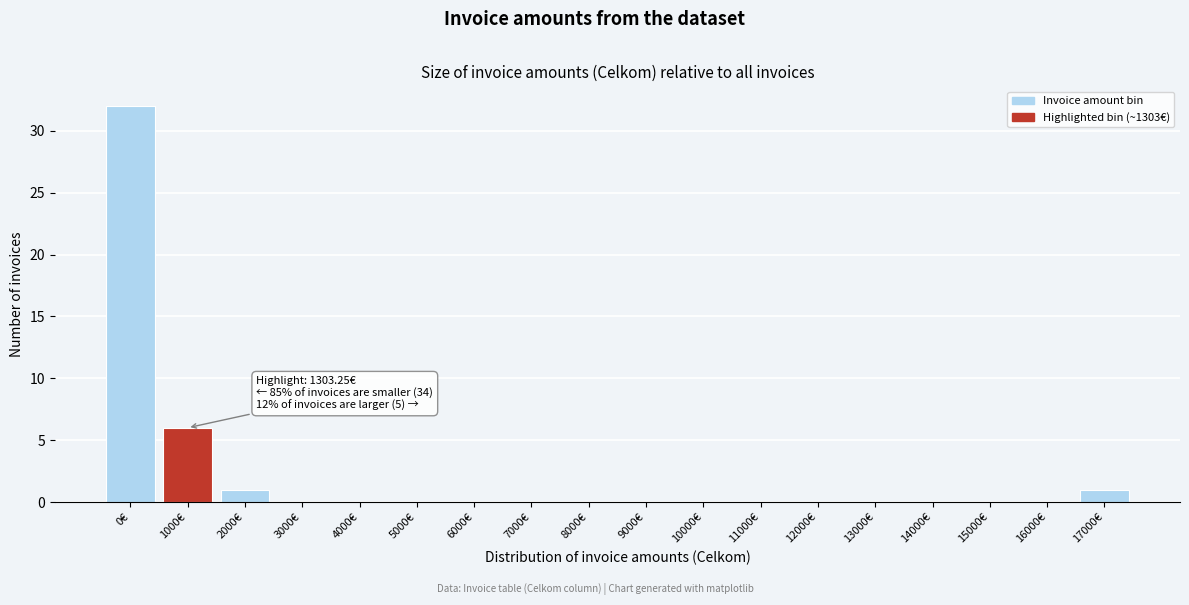

Reading left to right, list all the values displayed in this chart.

0€=32	1000€=6	2000€=1	3000€=0	4000€=0	5000€=0	6000€=0	7000€=0	8000€=0	9000€=0	10000€=0	11000€=0	12000€=0	13000€=0	14000€=0	15000€=0	16000€=0	17000€=1